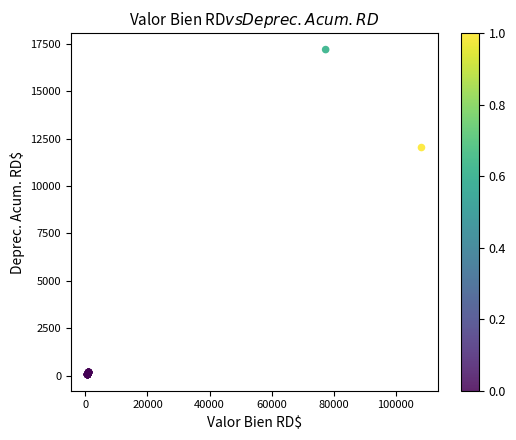

What Y value in the scatter plot is closest to 8633?

12038.3